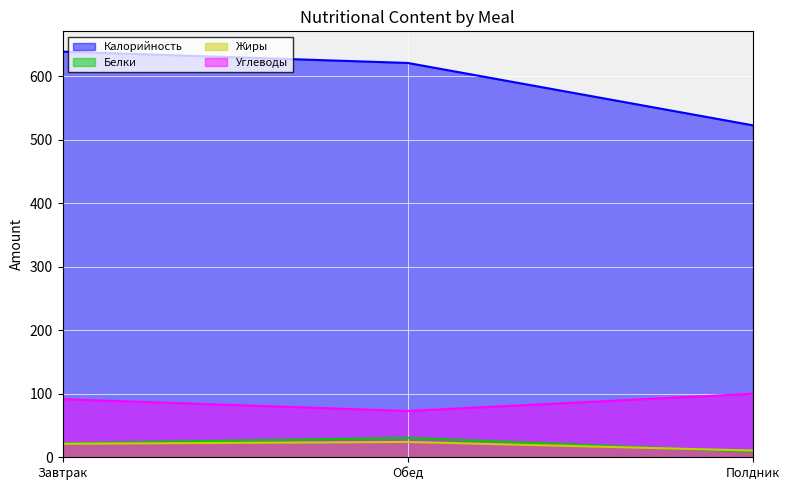

Reading left to right, extract all data points from this chart.

Калорийность: Завтрак=638.8	Обед=621.0	Полдник=522.8
Белки: Завтрак=21.9	Обед=30.6	Полдник=8.8
Жиры: Завтрак=21.3	Обед=24.2	Полдник=10.6
Углеводы: Завтрак=91.5	Обед=72.9	Полдник=100.1